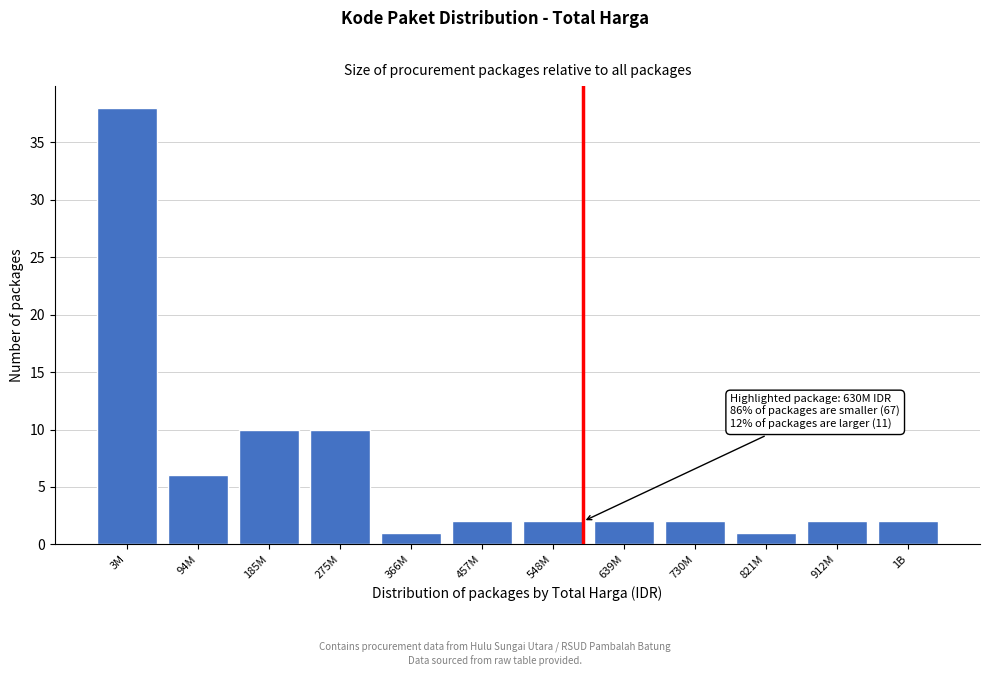

Reading left to right, list all the values displayed in this chart.

3M=38	94M=6	185M=10	275M=10	366M=1	457M=2	548M=2	639M=2	730M=2	821M=1	912M=2	1B=2